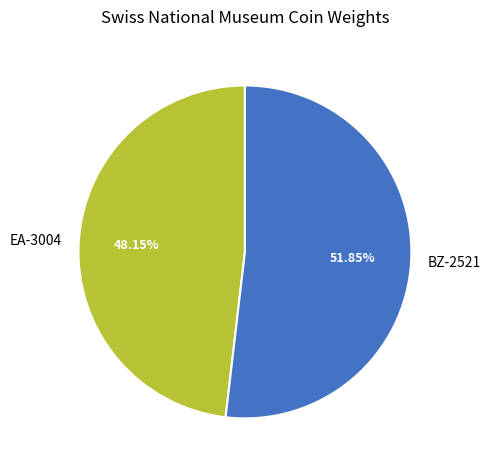

Which category accounts for the majority?

BZ-2521